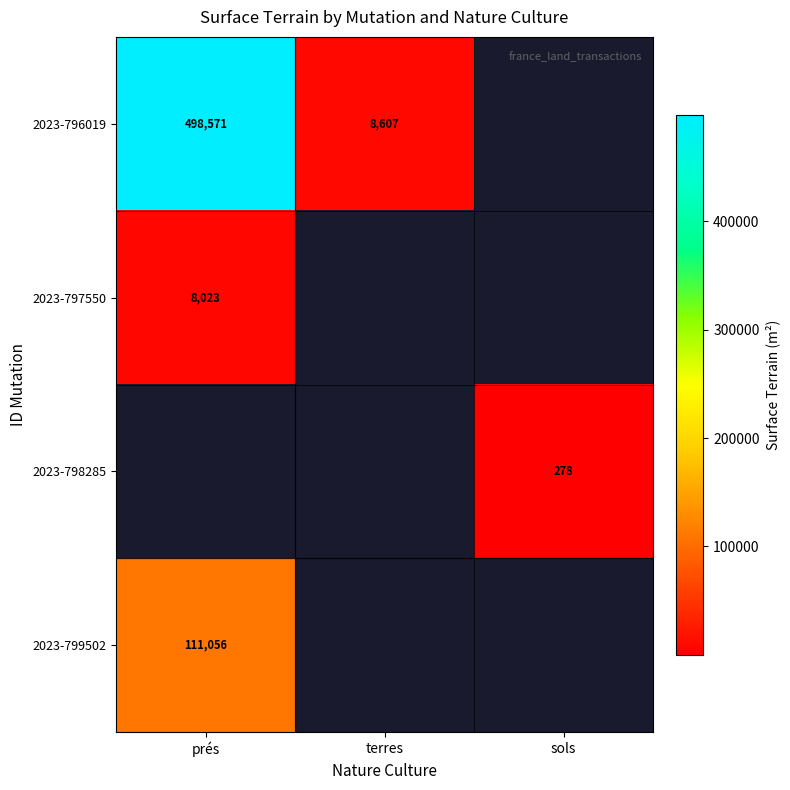

Is the value of 2023-799502 at prés greater than the value of 2023-796019 at prés?

No